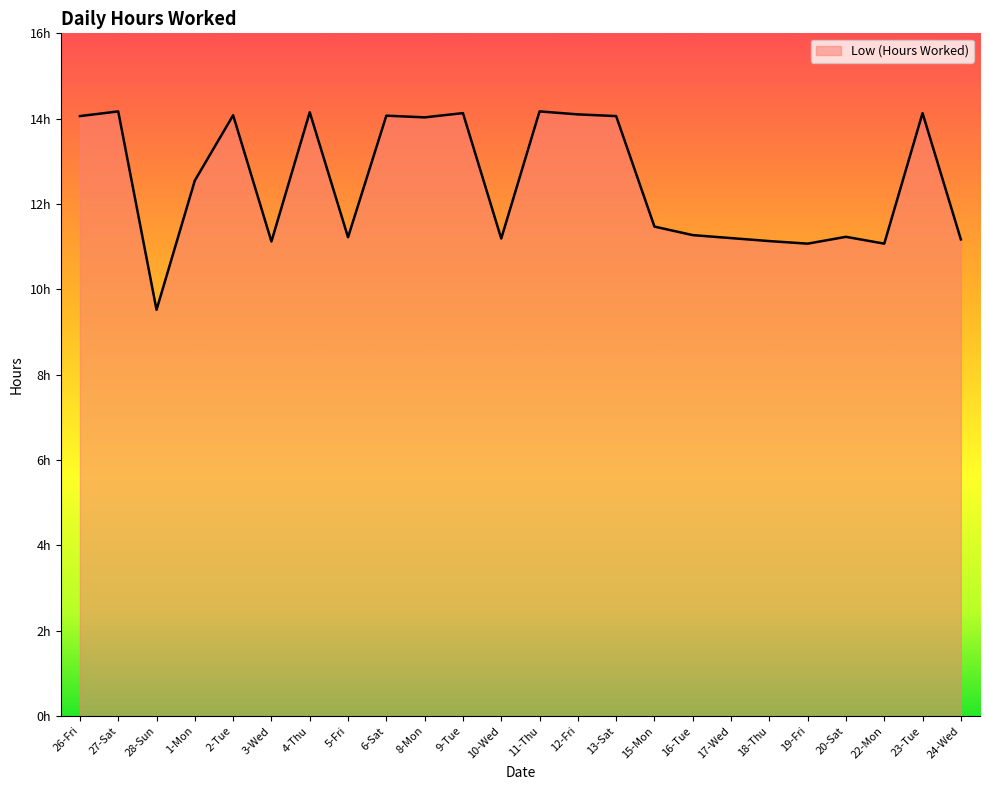

Between 11-Thu and 3-Wed, which is larger?

11-Thu